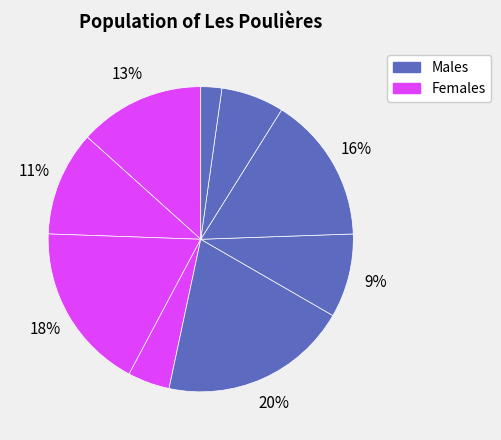

How many segments does this pie chart have?

9